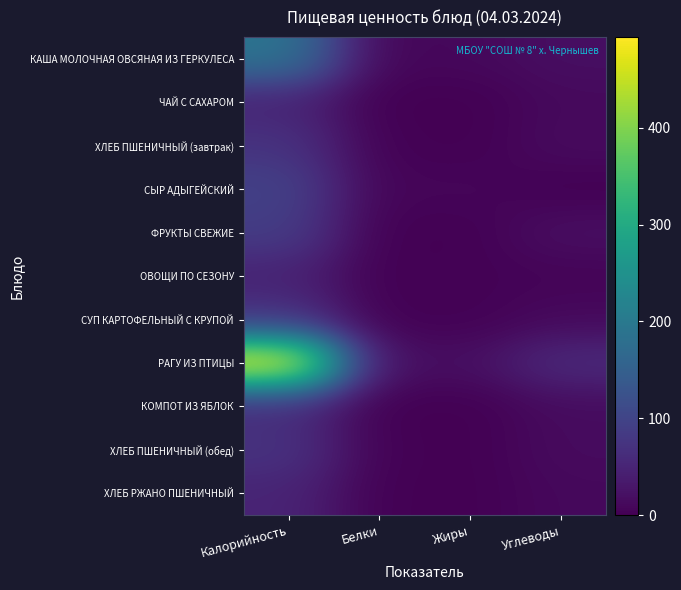

Between Калорийность and Белки, which series saw the biggest shift?

РАГУ ИЗ ПТИЦЫ